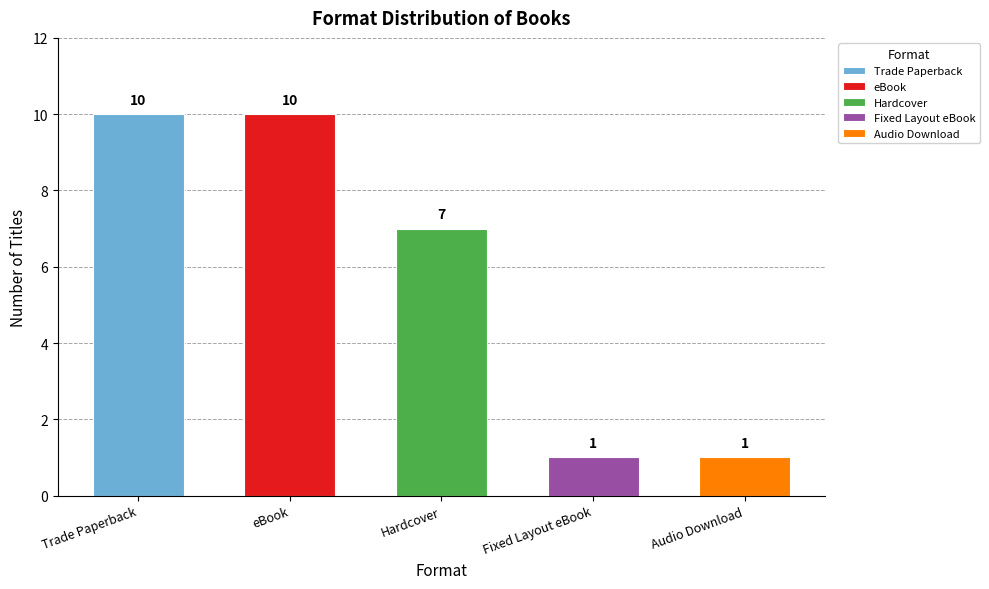

Does the chart contain any negative values?

No